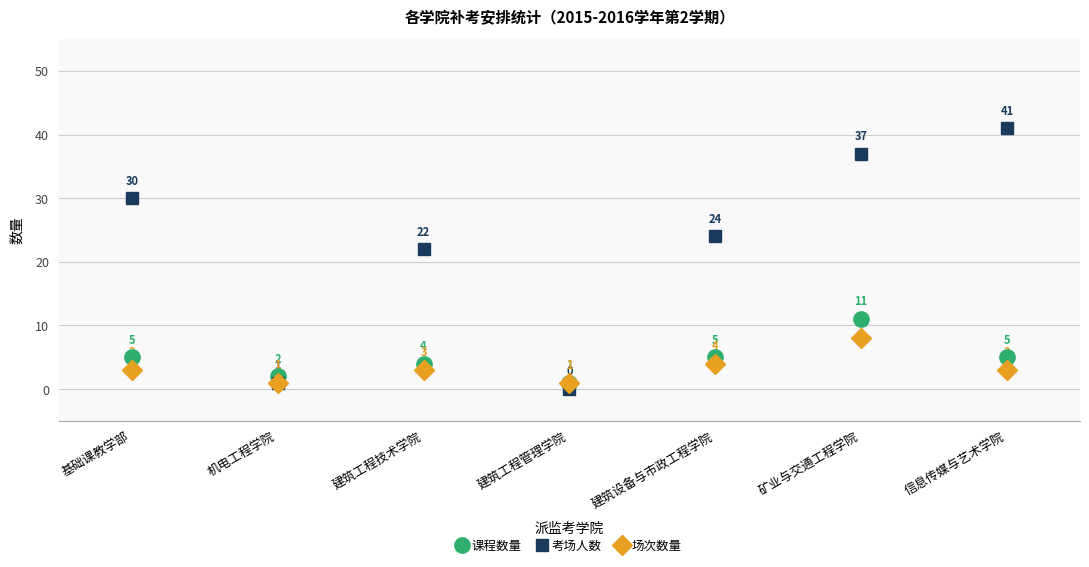

Reading left to right, list all the values displayed in this chart.

课程数量: 基础课教学部=5	机电工程学院=2	建筑工程技术学院=4	建筑工程管理学院=1	建筑设备与市政工程学院=5	矿业与交通工程学院=11	信息传媒与艺术学院=5
考场人数: 基础课教学部=30	机电工程学院=1	建筑工程技术学院=22	建筑工程管理学院=0	建筑设备与市政工程学院=24	矿业与交通工程学院=37	信息传媒与艺术学院=41
场次数量: 基础课教学部=3	机电工程学院=1	建筑工程技术学院=3	建筑工程管理学院=1	建筑设备与市政工程学院=4	矿业与交通工程学院=8	信息传媒与艺术学院=3